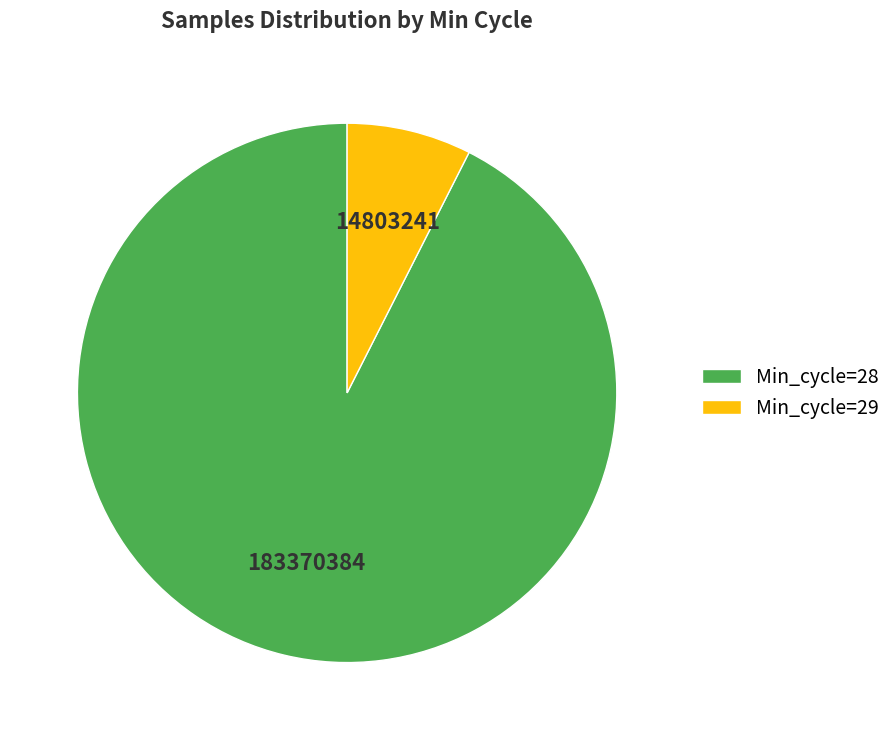

Which category has the smallest portion of the pie?

Min_cycle=29